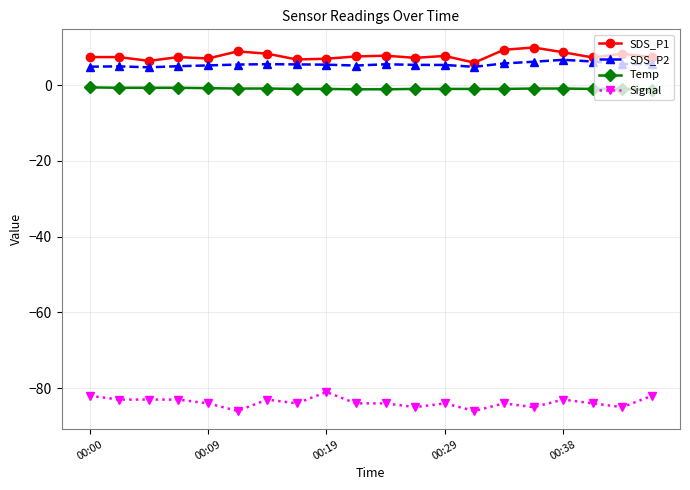

What is the sum of all SDS_P1 values?

153.7